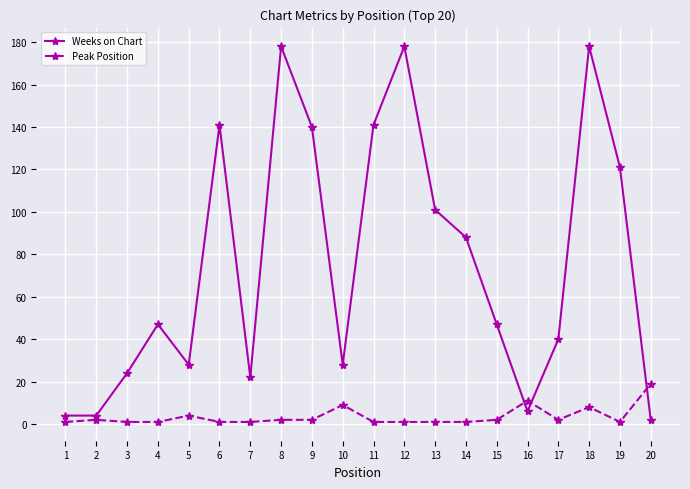

Reading left to right, what are all the values shown in this chart?

Weeks on Chart: 1=4	2=4	3=24	4=47	5=28	6=141	7=22	8=178	9=140	10=28	11=141	12=178	13=101	14=88	15=47	16=6	17=40	18=178	19=121	20=2
Peak Position: 1=1	2=2	3=1	4=1	5=4	6=1	7=1	8=2	9=2	10=9	11=1	12=1	13=1	14=1	15=2	16=11	17=2	18=8	19=1	20=19